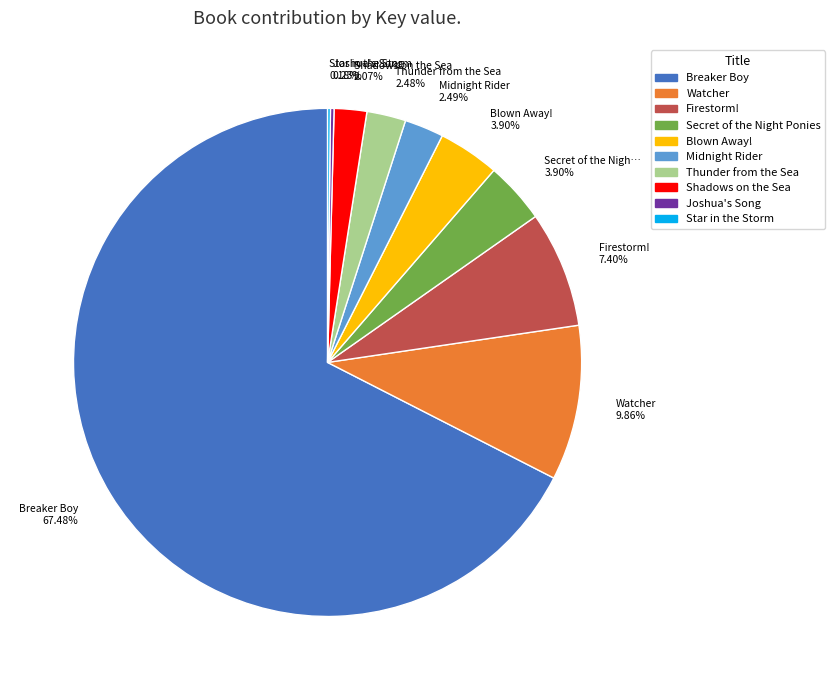

What is the ratio of the value at Breaker Boy to the value at Thunder from the Sea?

27.2